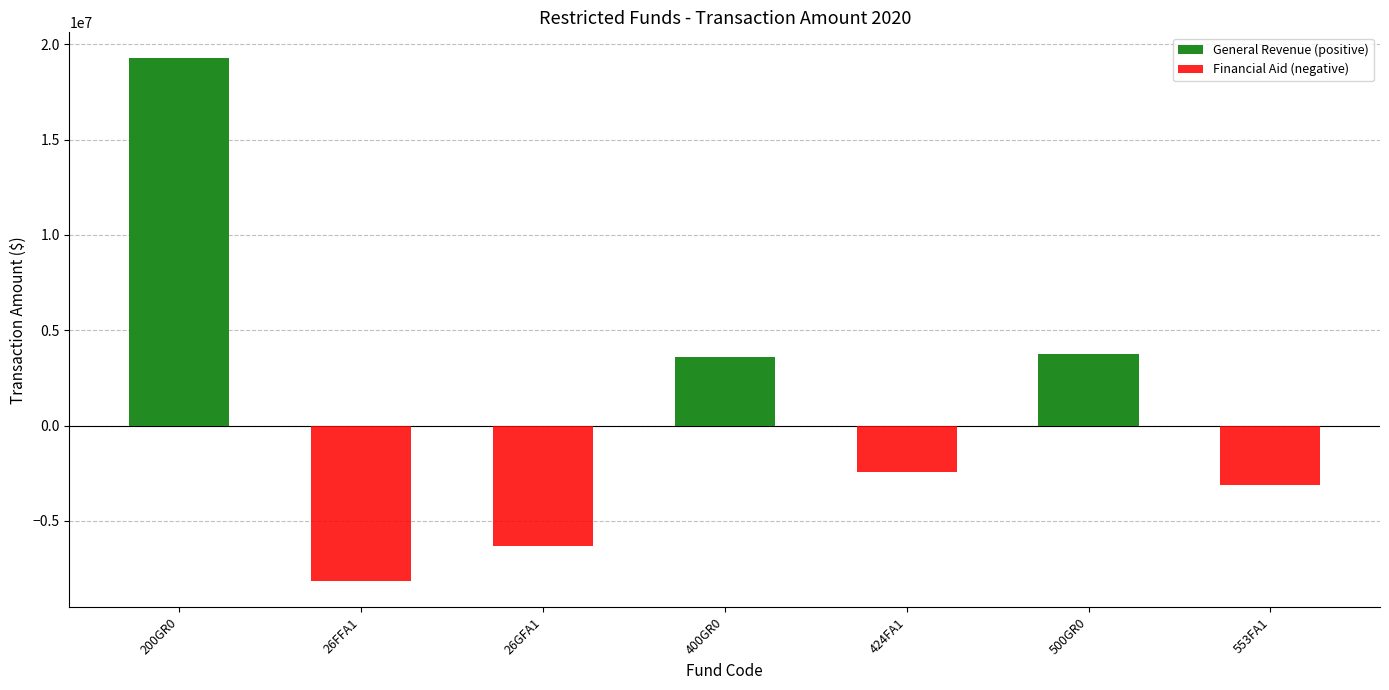

Where does the Financial Aid (negative) series first go above -2426661?

200GR0